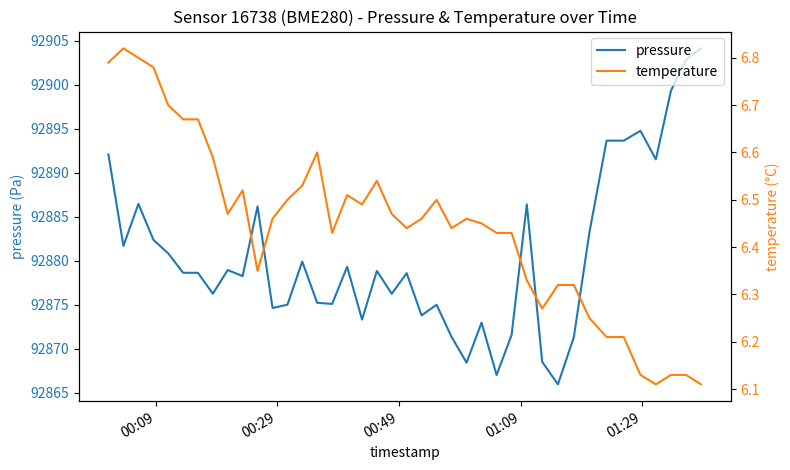

Which series has the largest total across all categories?

pressure